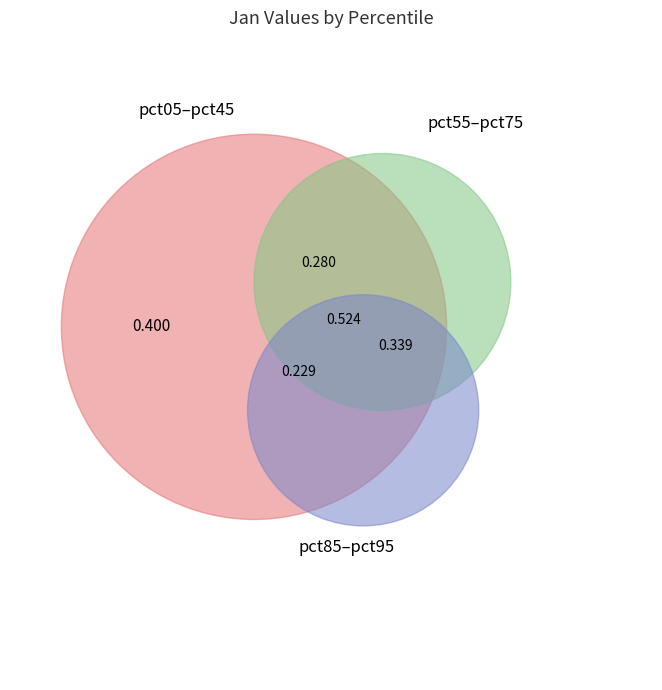

How much of the chart is everything except pct45?

94.8%